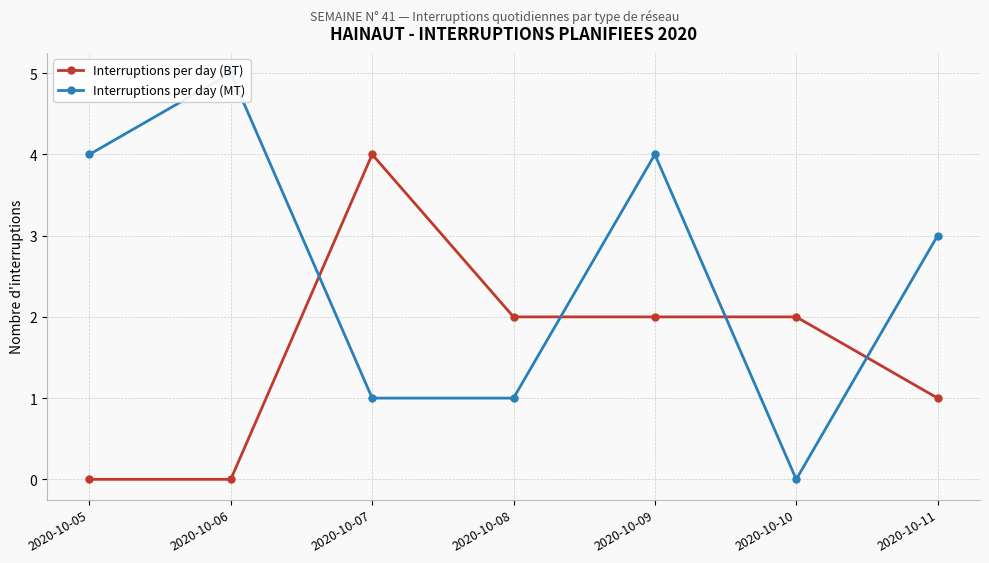

In Interruptions per day (MT), how many points are lower than both neighbors (excluding endpoints)?

1